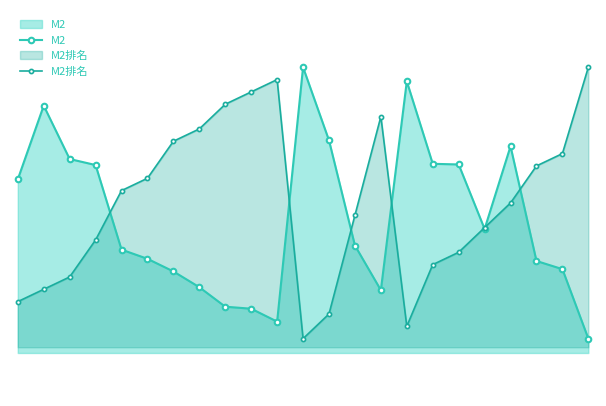

How many lines are shown in the chart?

2